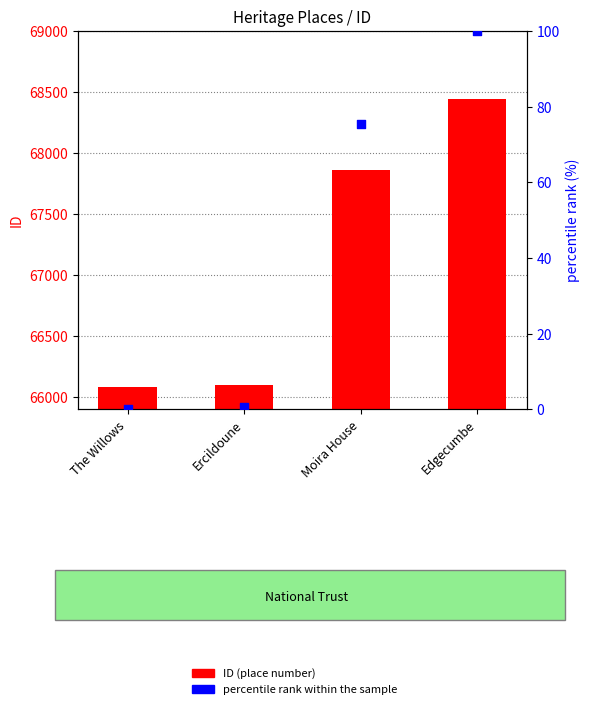

Which series has the largest Y range (max minus min)?

ID (place number)